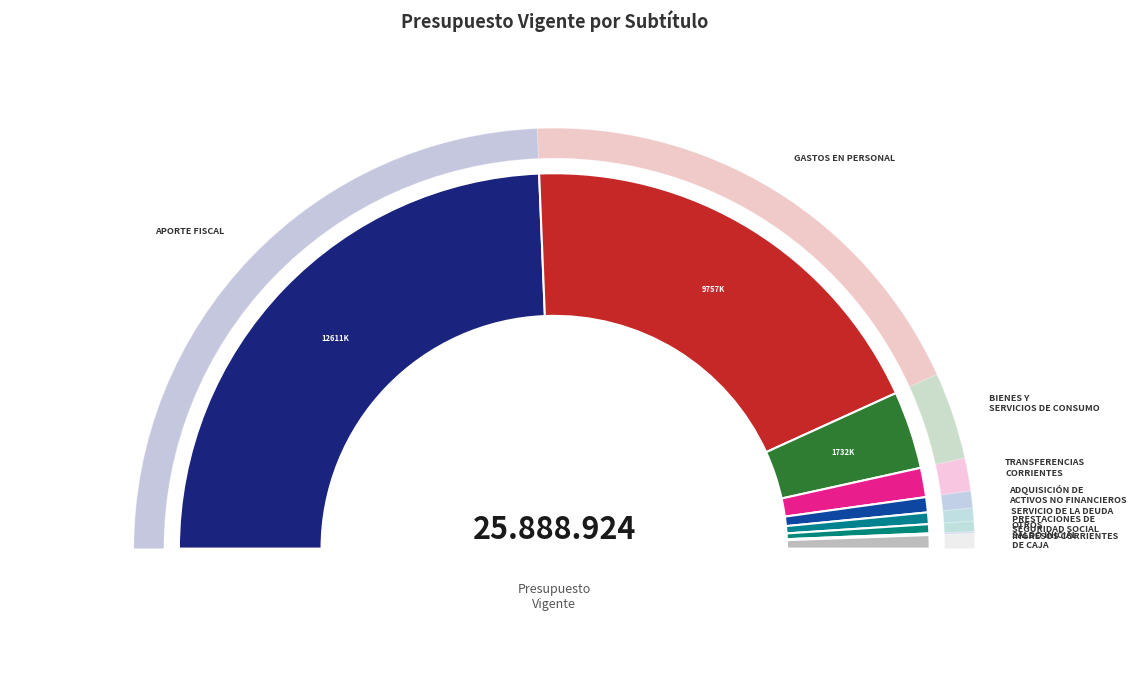

Between PRESTACIONES DE SEGURIDAD SOCIAL and OTROS INGRESOS CORRIENTES, which is larger?

PRESTACIONES DE SEGURIDAD SOCIAL